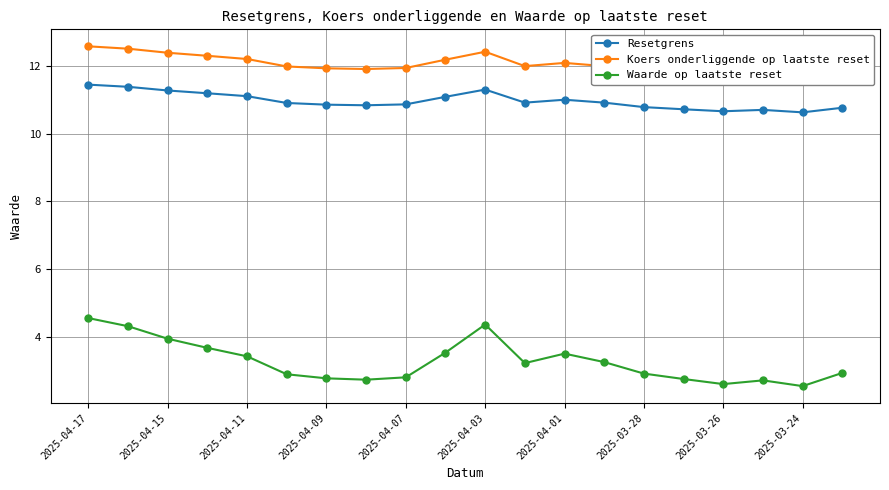

Reading left to right, what are all the values shown in this chart?

Resetgrens: 11.4	11.4	11.3	11.2	11.1	10.9	10.9	10.8	10.9	11.1	11.3	10.9	11.0	10.9	10.8	10.7	10.7	10.7	10.6	10.8
Koers onderliggende op laatste reset: 12.6	12.5	12.4	12.3	12.2	12.0	11.9	11.9	11.9	12.2	12.4	12.0	12.1	12.0	11.8	11.8	11.7	11.8	11.7	11.8
Waarde op laatste reset: 4.5	4.3	3.9	3.7	3.4	2.9	2.8	2.7	2.8	3.5	4.4	3.2	3.5	3.2	2.9	2.8	2.6	2.7	2.5	2.9